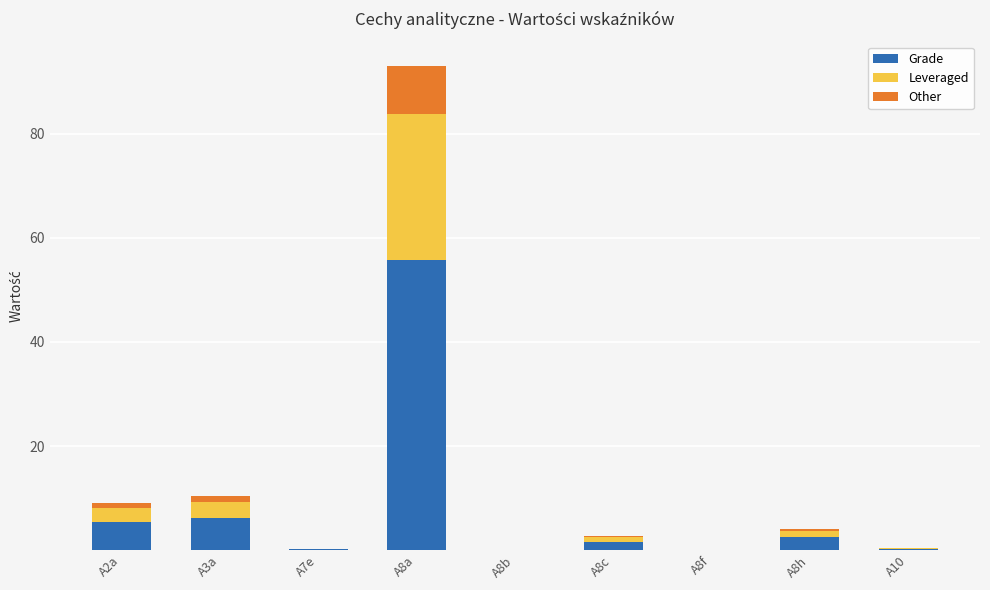

At which category is the sum across all series the highest?

A8a